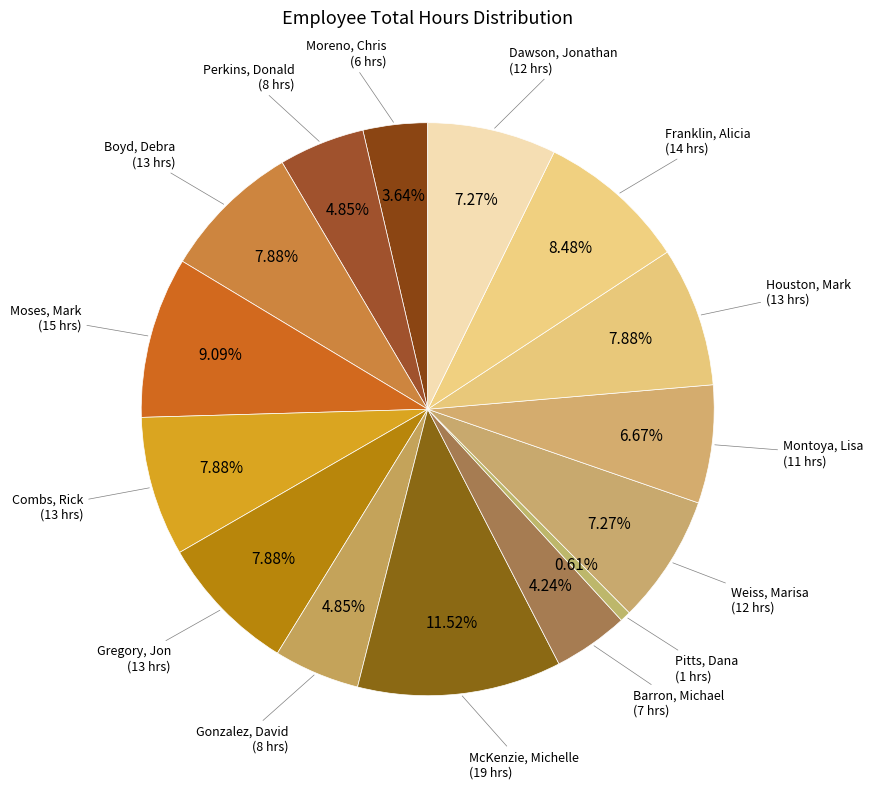

Is there any slice that represents more than half of the pie?

No